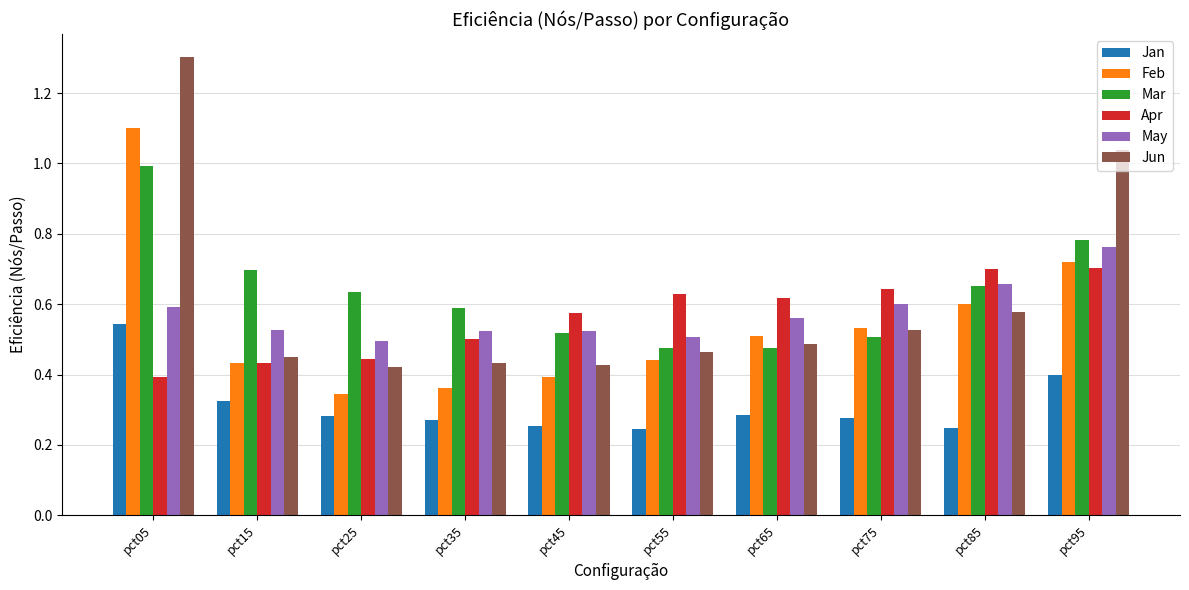

What is the total value across all series at pct45?

2.7